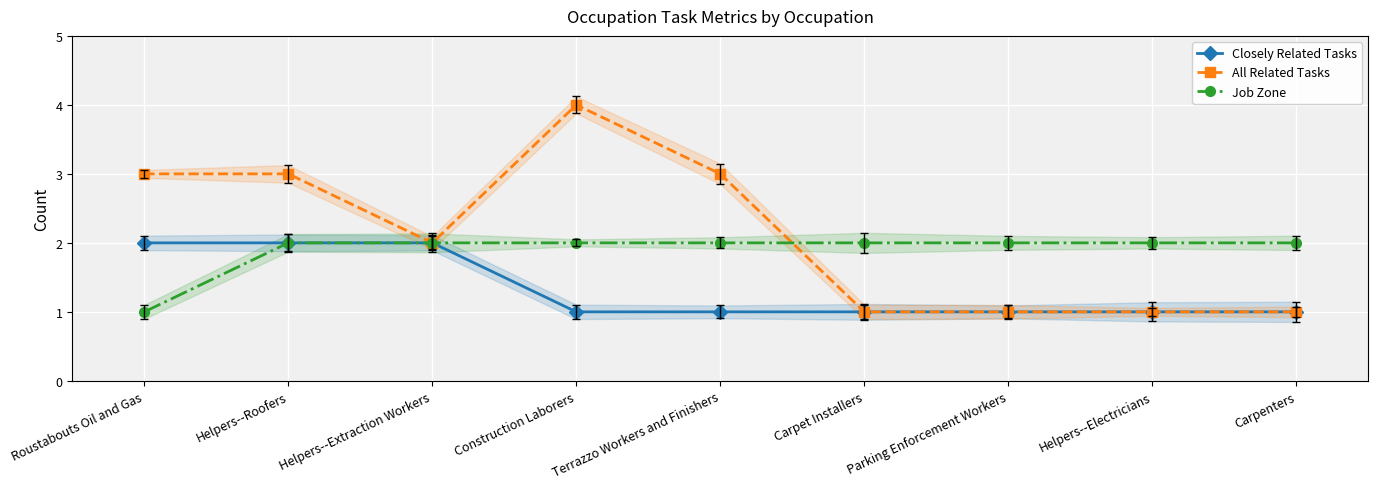

After their last crossing, which series has the higher values: All Related Tasks or Job Zone?

Job Zone